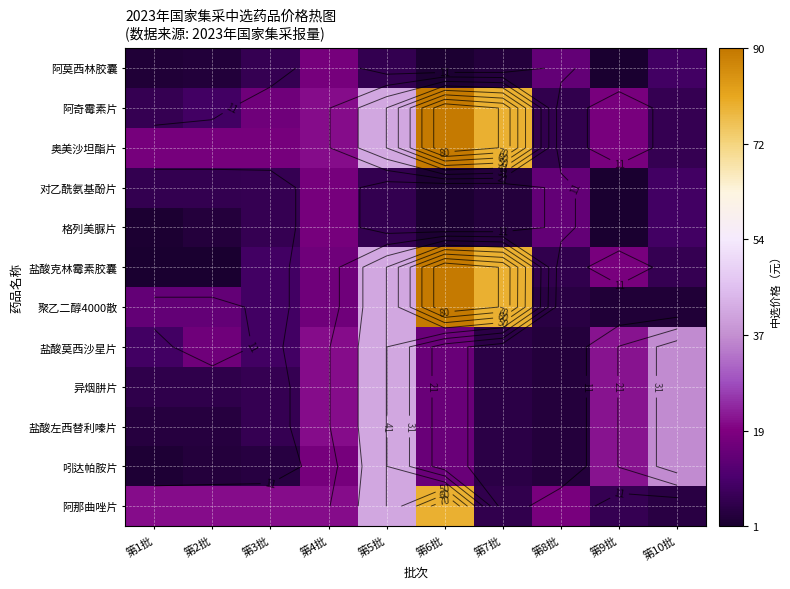

What is the total value across all series at 第8批?

91.4